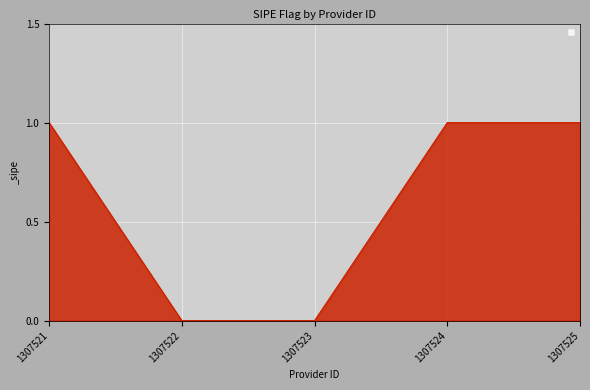

What is the average value?

1